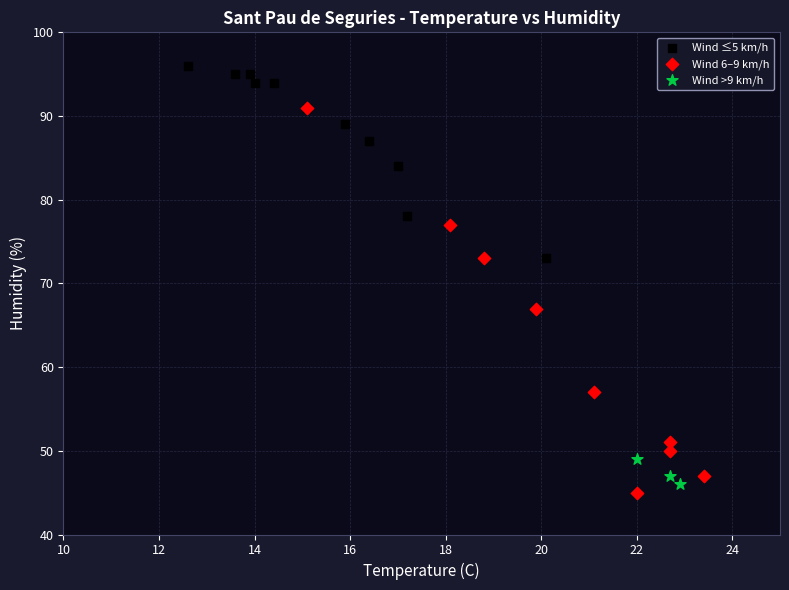

Which series contains the highest Y value?

Wind ≤5 km/h